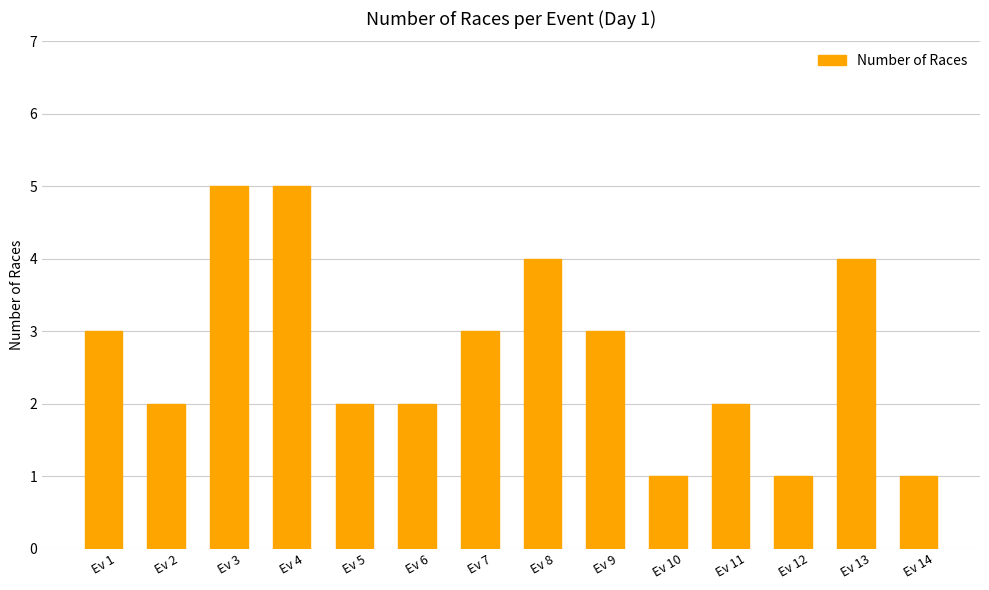

What is the maximum value shown in the chart?

5